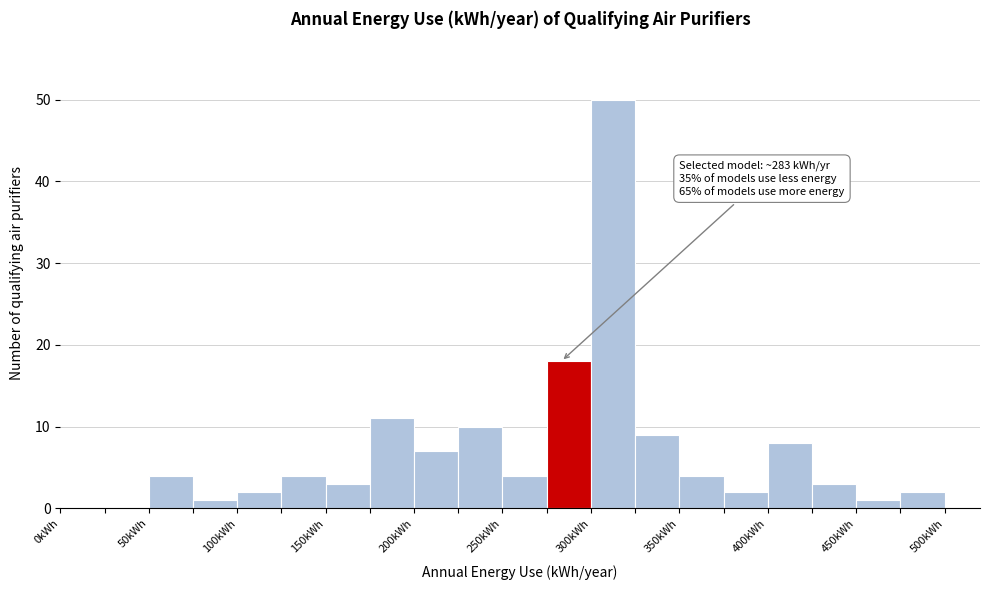

Over which range of the x-axis is the bar tallest?

300 to 325